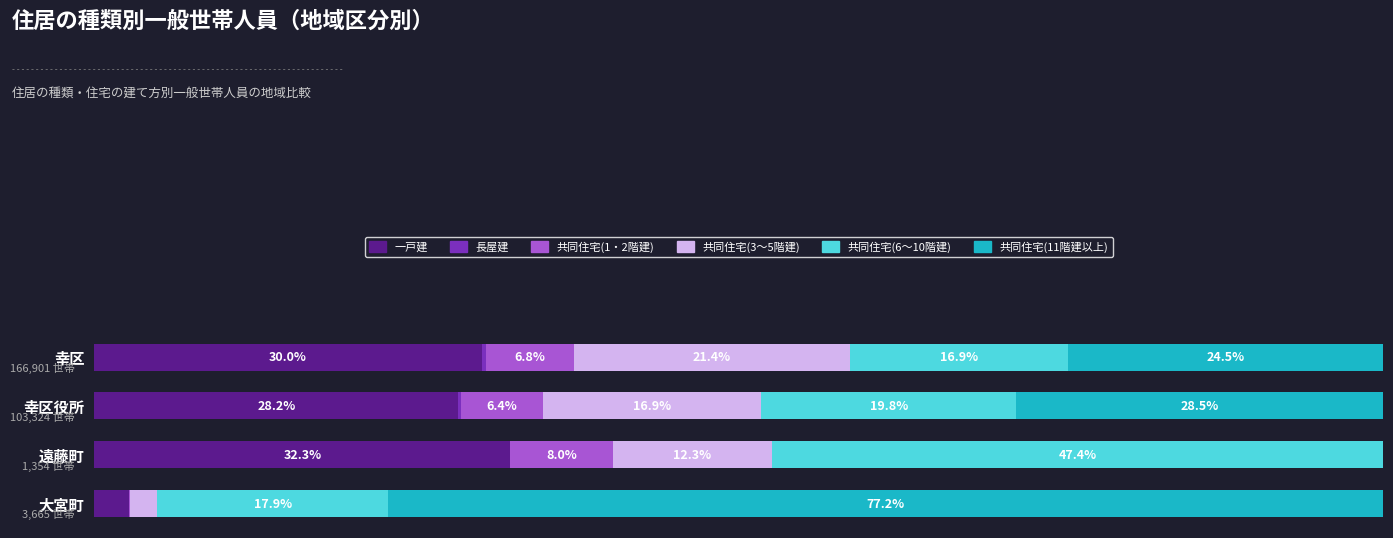

Which category has the highest value in the 一戸建 series?

遠藤町